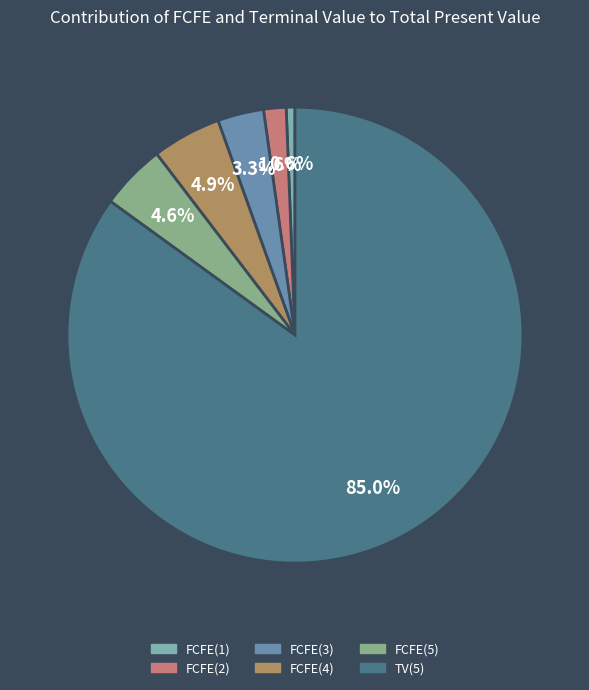

What is the ratio of the value at FCFE(2) to the value at FCFE(3)?

0.5